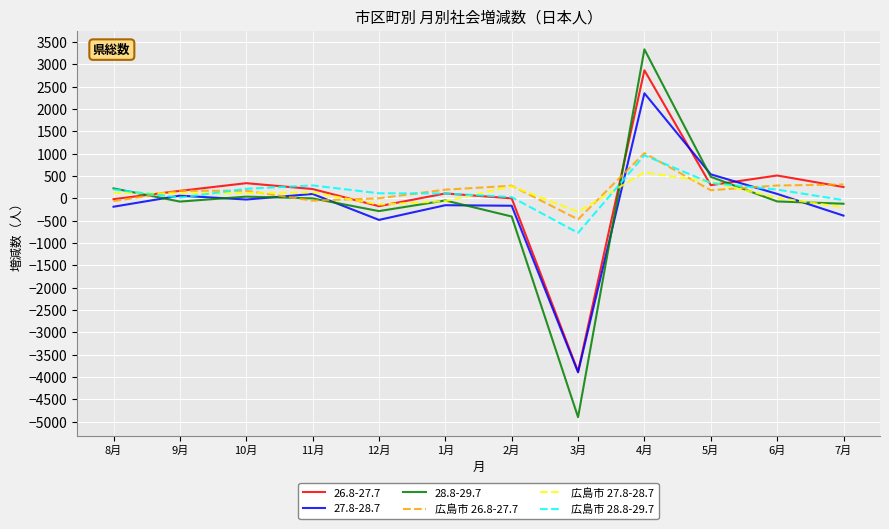

At which category does the chart reach its peak across all series?

4月